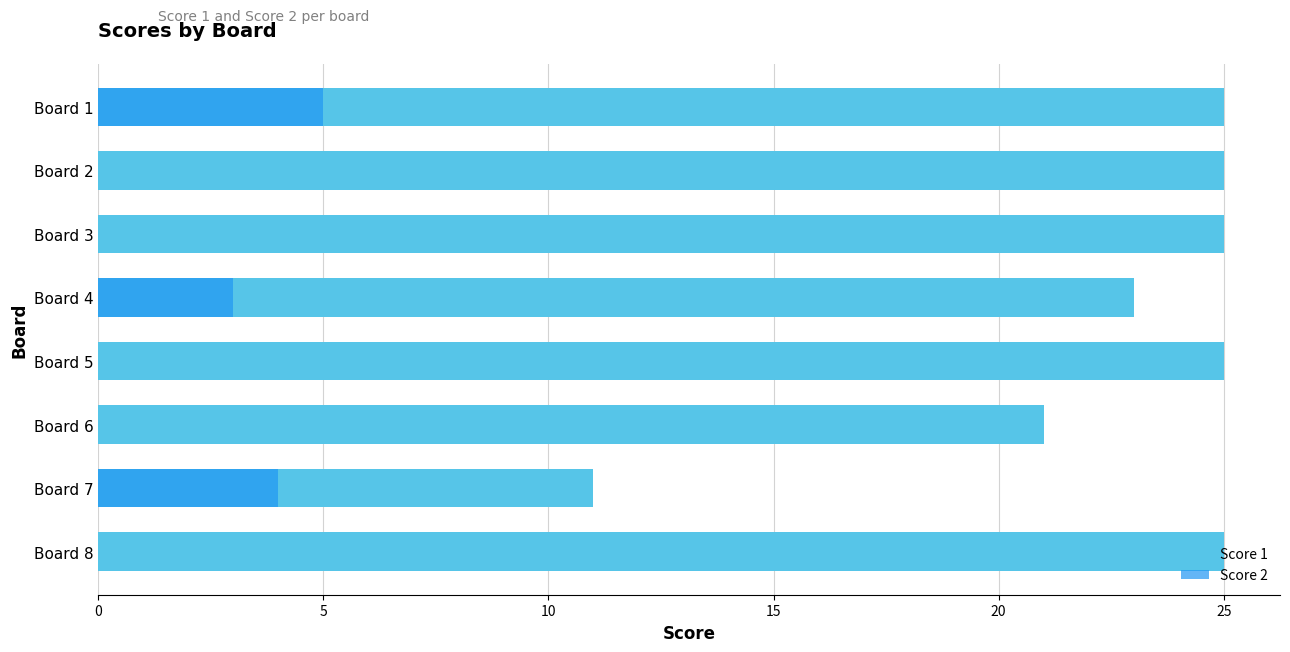

Which series has the widest spread of values?

Score 1